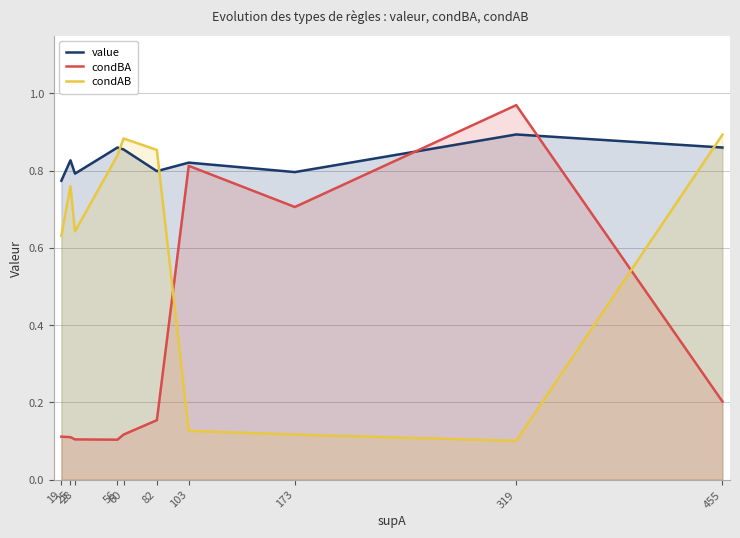

Reading left to right, transcribe all the data shown in this chart.

value: 19=0.8	25=0.8	28=0.8	56=0.9	60=0.9	82=0.8	103=0.8	173=0.8	319=0.9	455=0.9
condBA: 19=0.1	25=0.1	28=0.1	56=0.1	60=0.1	82=0.2	103=0.8	173=0.7	319=1.0	455=0.2
condAB: 19=0.6	25=0.8	28=0.6	56=0.8	60=0.9	82=0.9	103=0.1	173=0.1	319=0.1	455=0.9